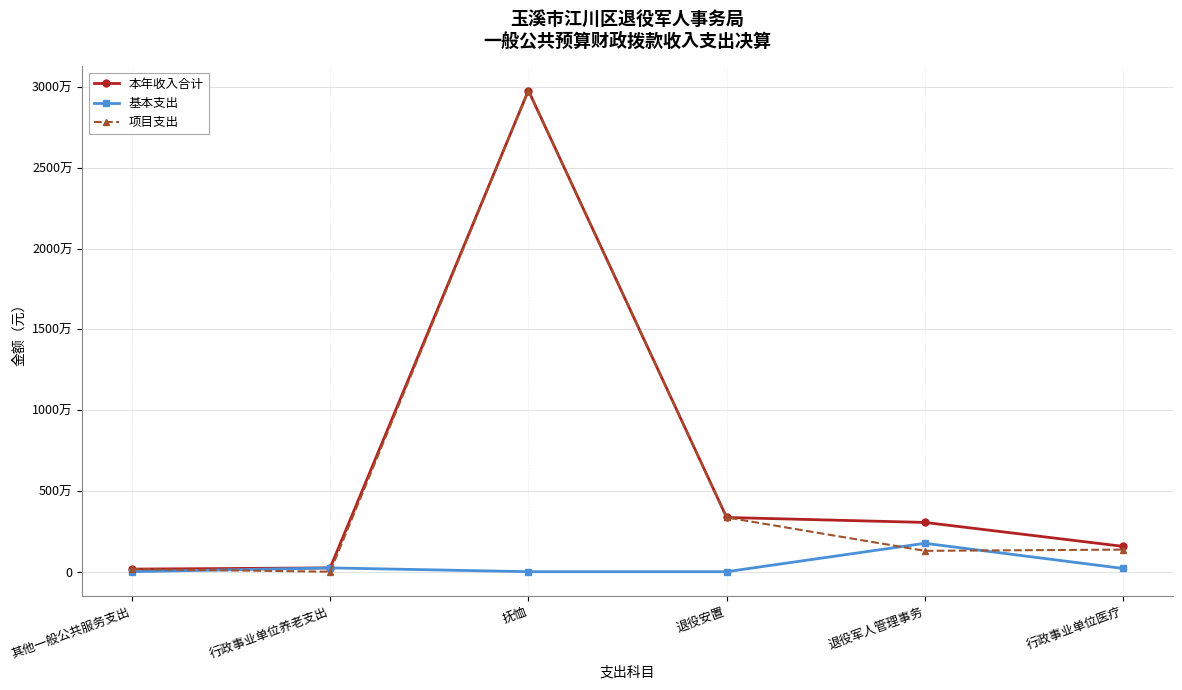

What is the sum of all 本年收入合计 values?

38147564.5